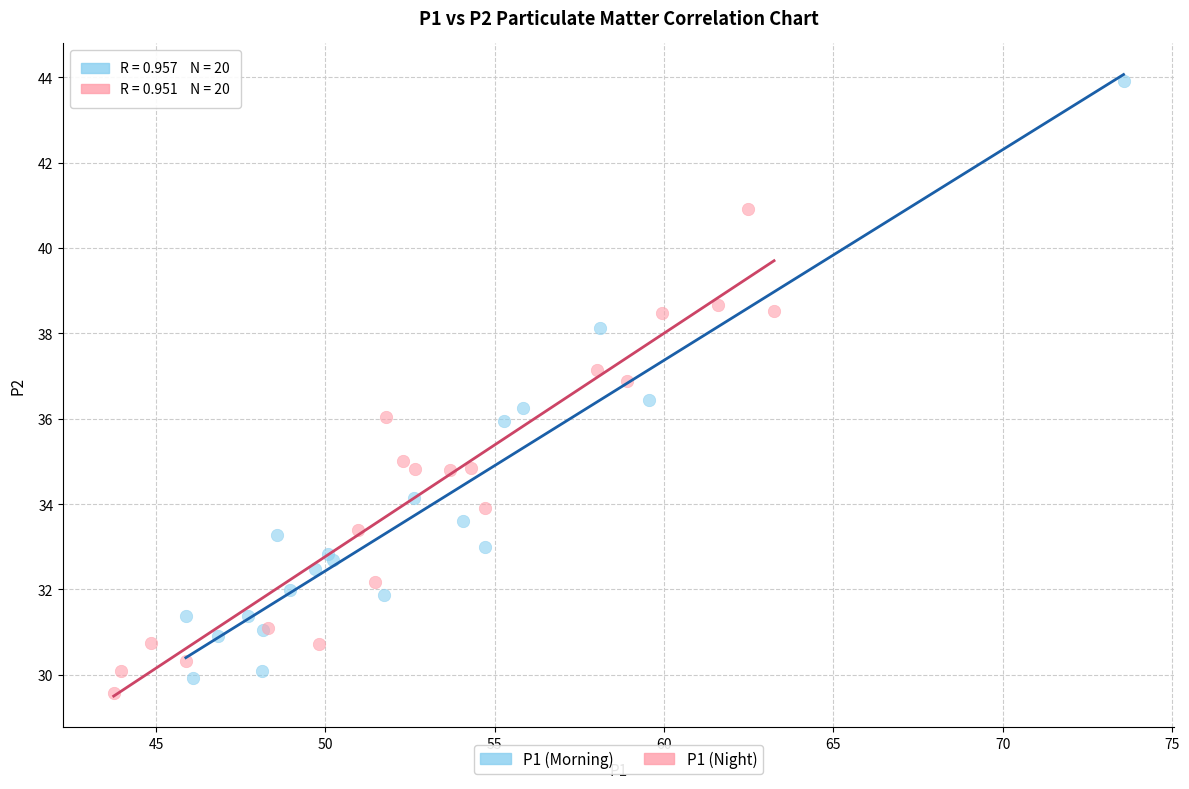

What are all the series names shown in the legend?

P1 (Morning), P1 (Night)